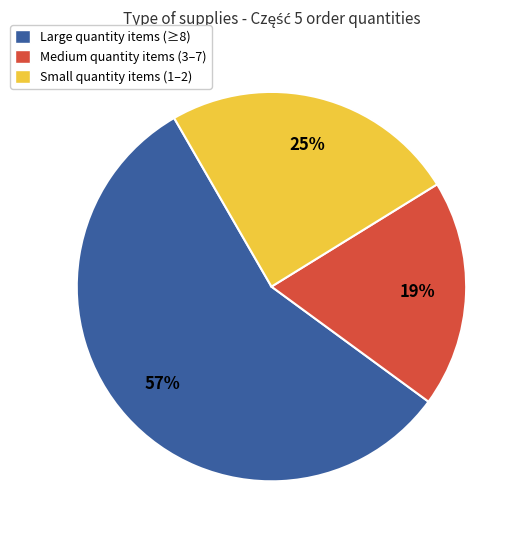

Do Small quantity items (1–2) and Medium quantity items (3–7) together represent more than half of the pie?

No